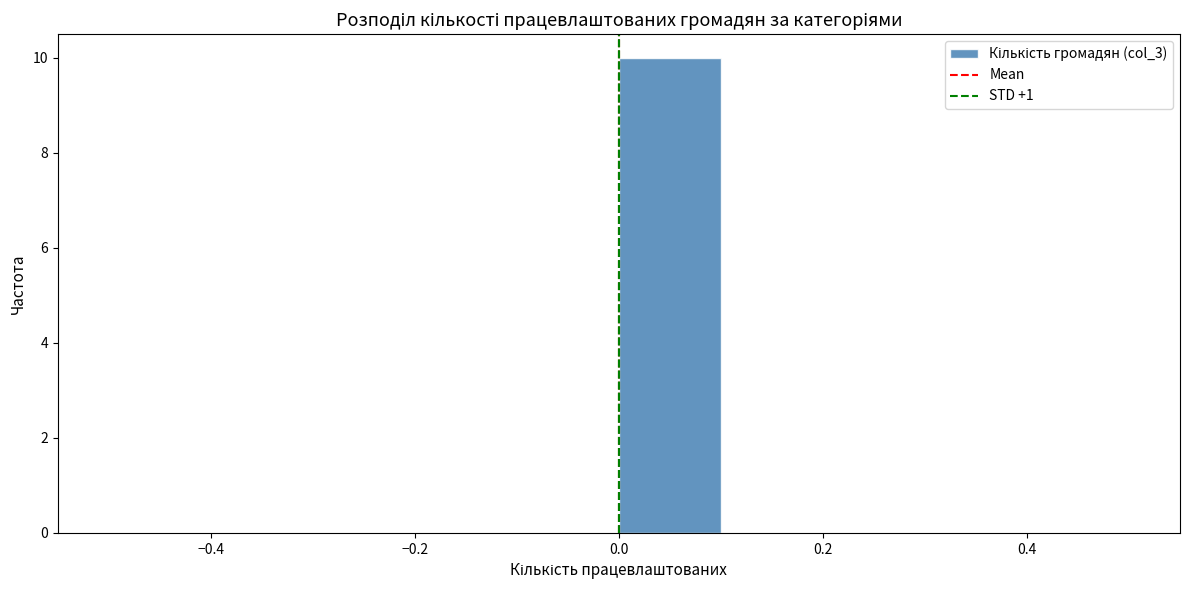

Over which range of the x-axis is the bar tallest?

0.0 to 0.1